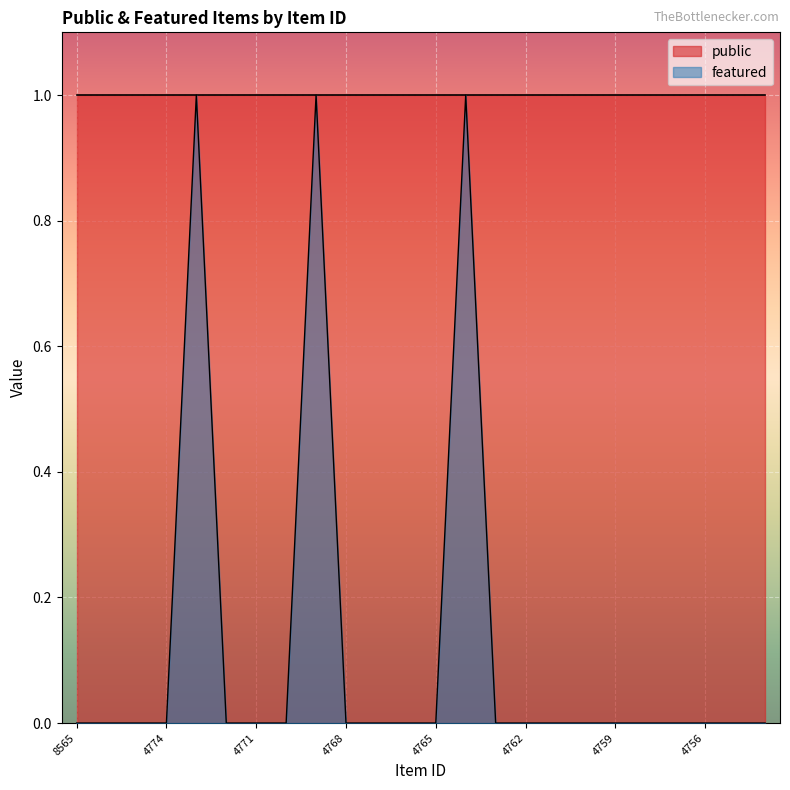

At which category does the data reach its first local peak?

4773